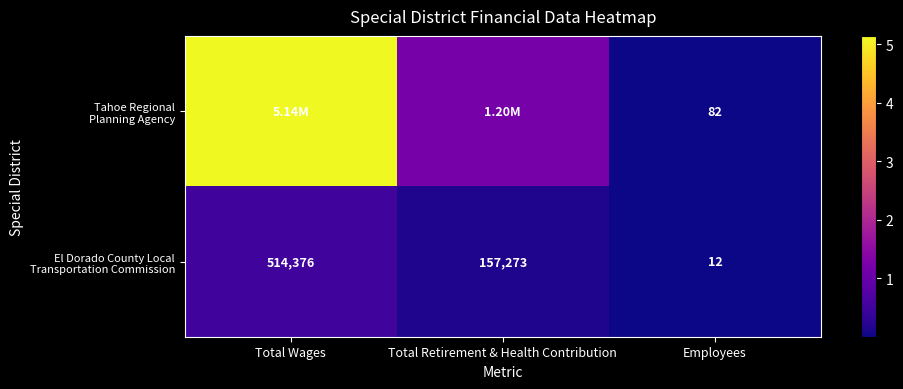

What is the minimum value shown in the chart?

12